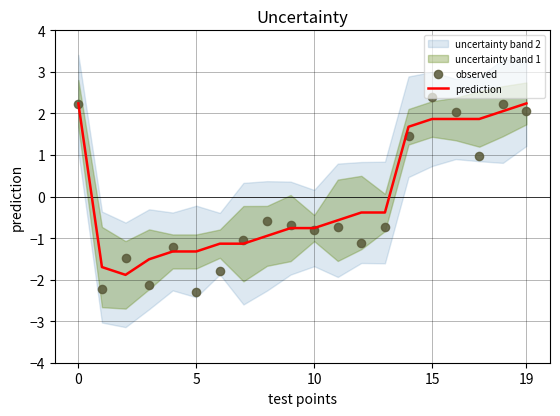

At how many categories does at least one series exceed 1?

7